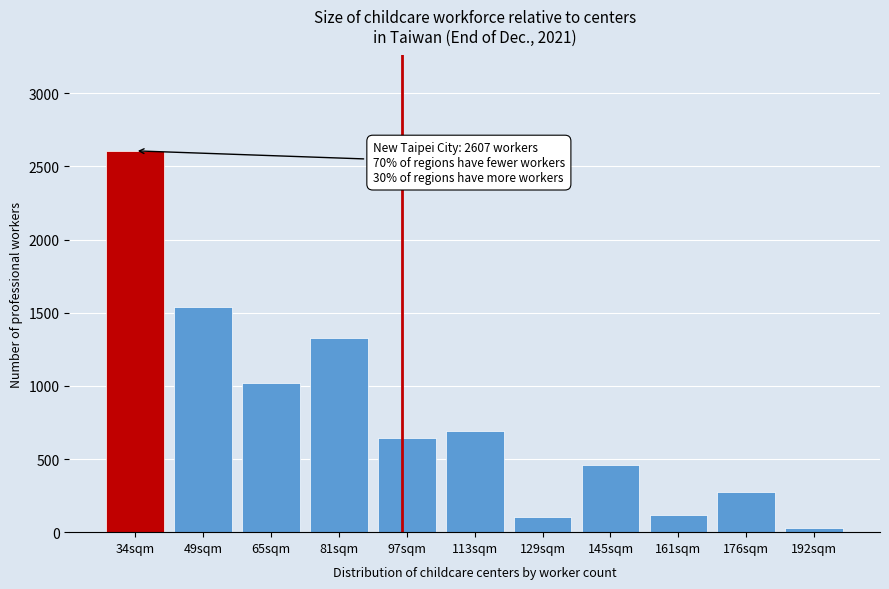

Between 145sqm and 81sqm, which is larger?

81sqm